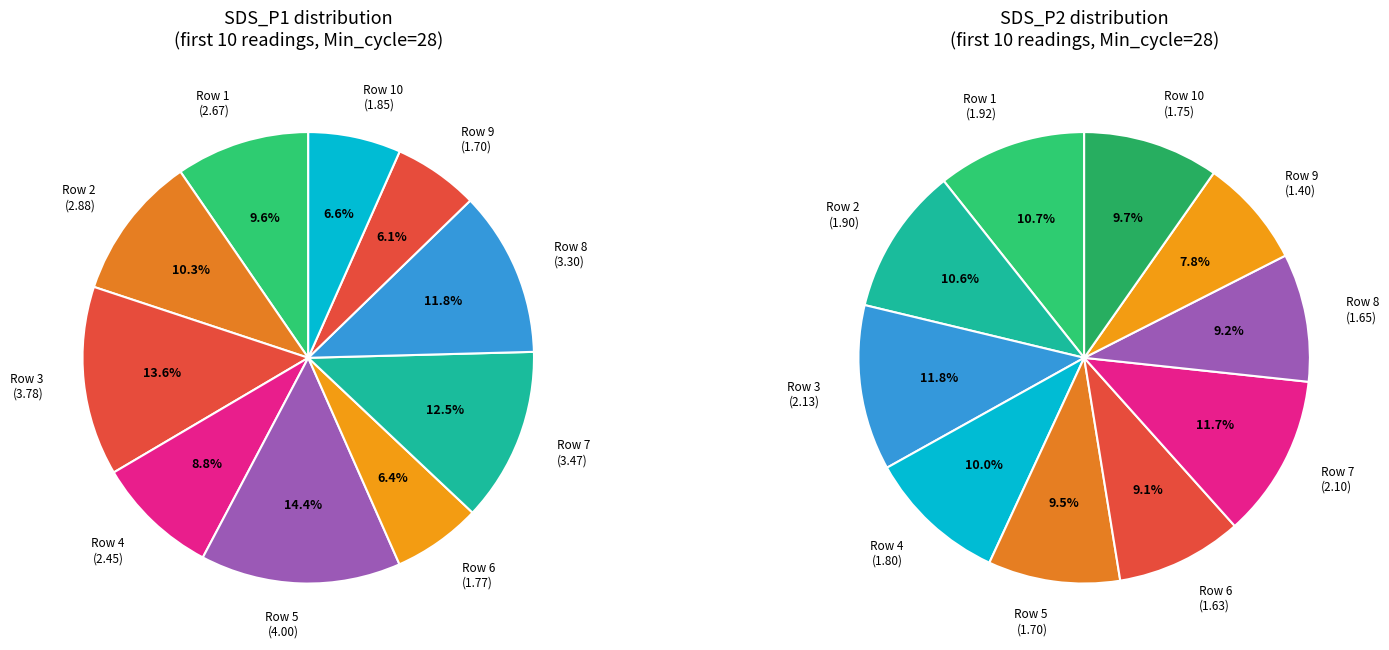

How many slices are in this pie chart?

10